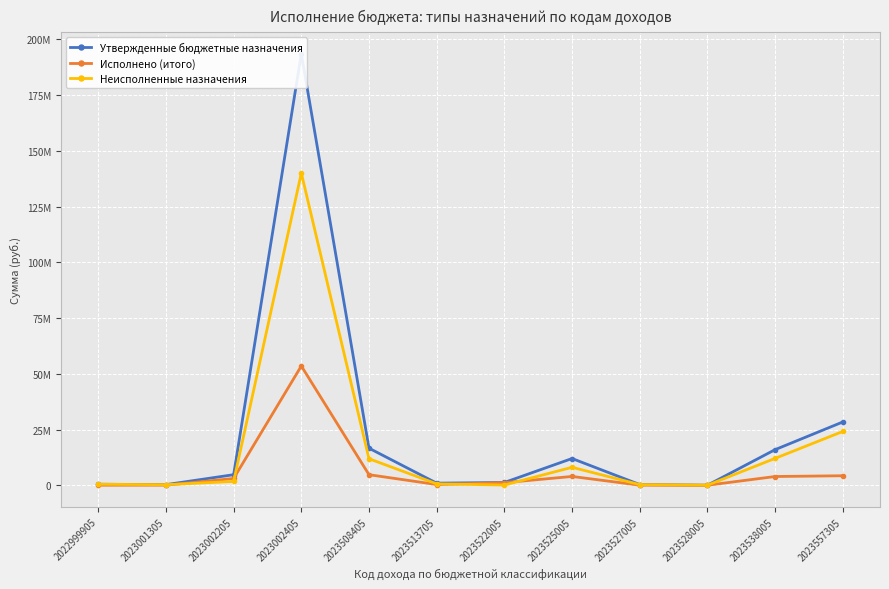

What is the sum of all Утвержденные бюджетные назначения values?

274473100.0